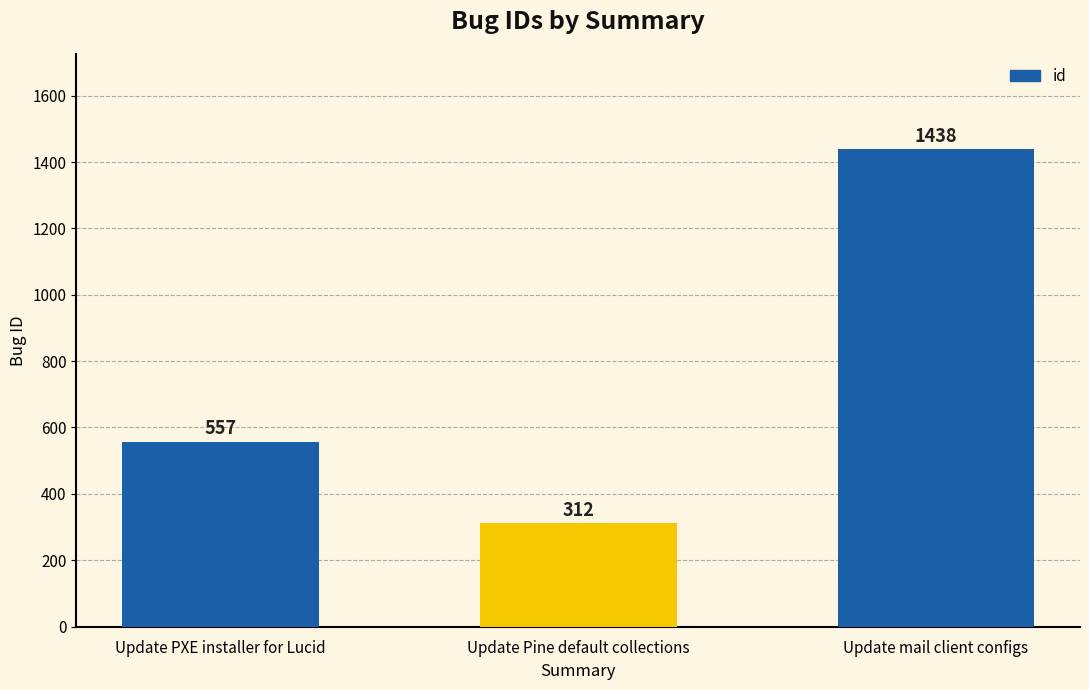

Where is the data nearest to the value 875?

Update PXE installer for Lucid